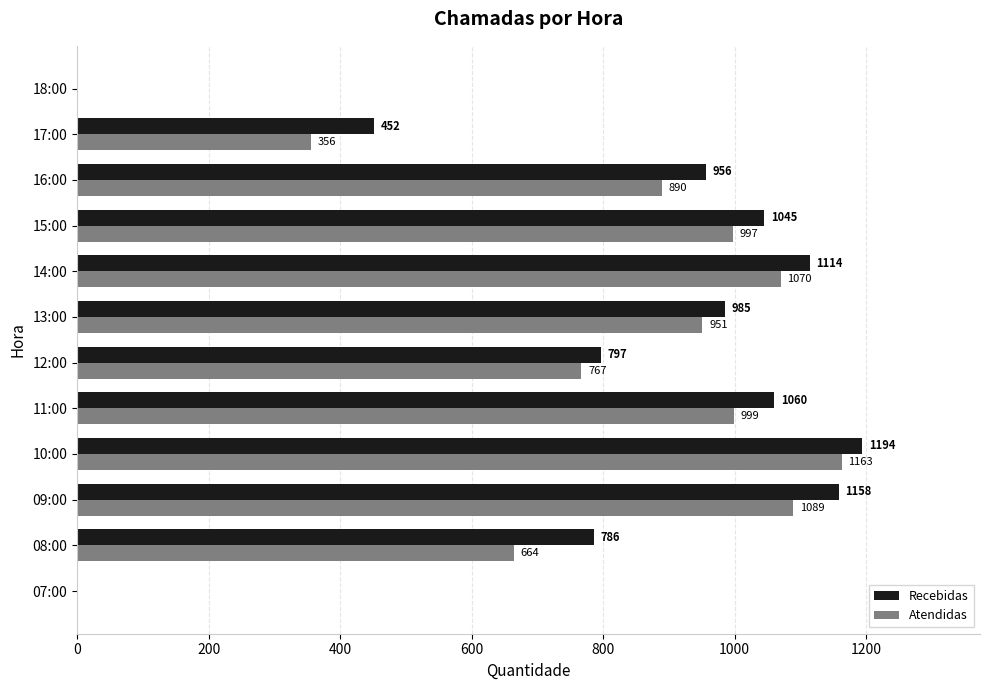

Is it true that Recebidas equals 647 at 13:00?

False